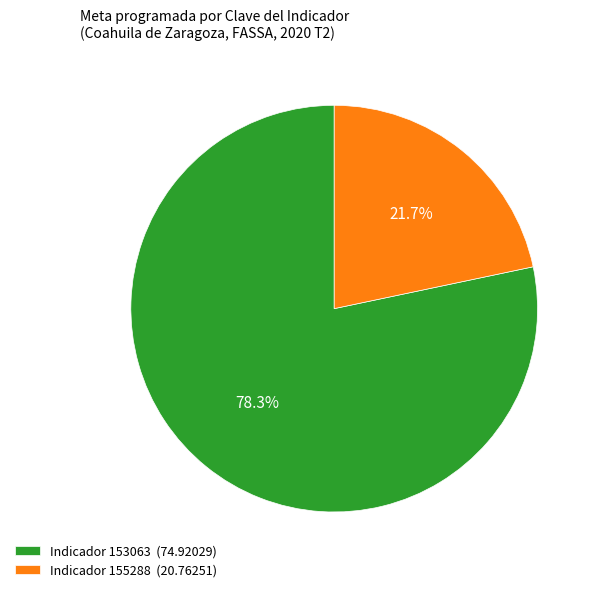

Which slice is the largest?

Indicador 153063 (74.92029)